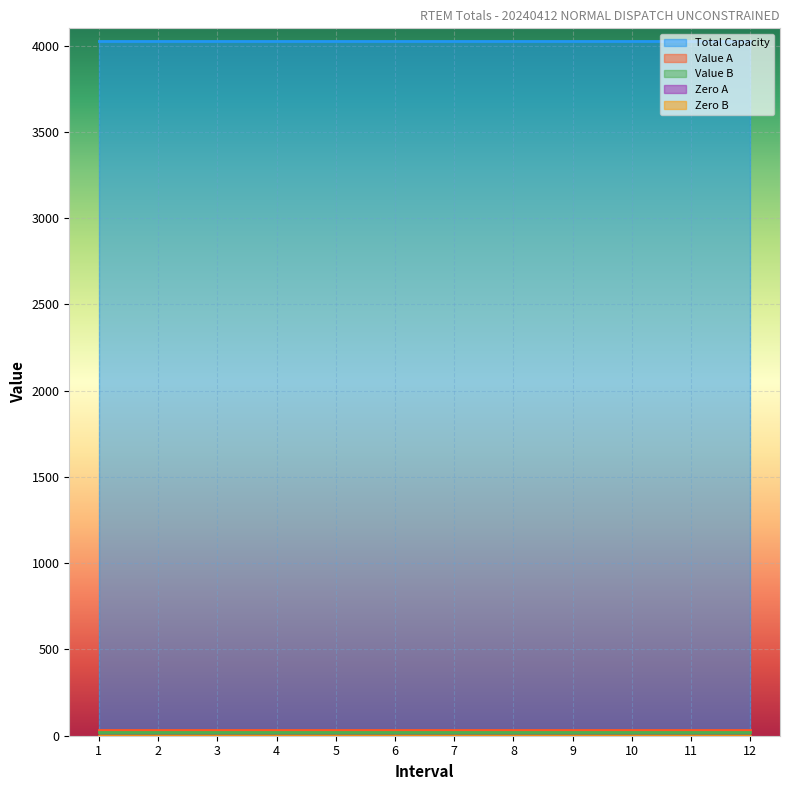

True or false: Value B and Value A cross at least once.

False